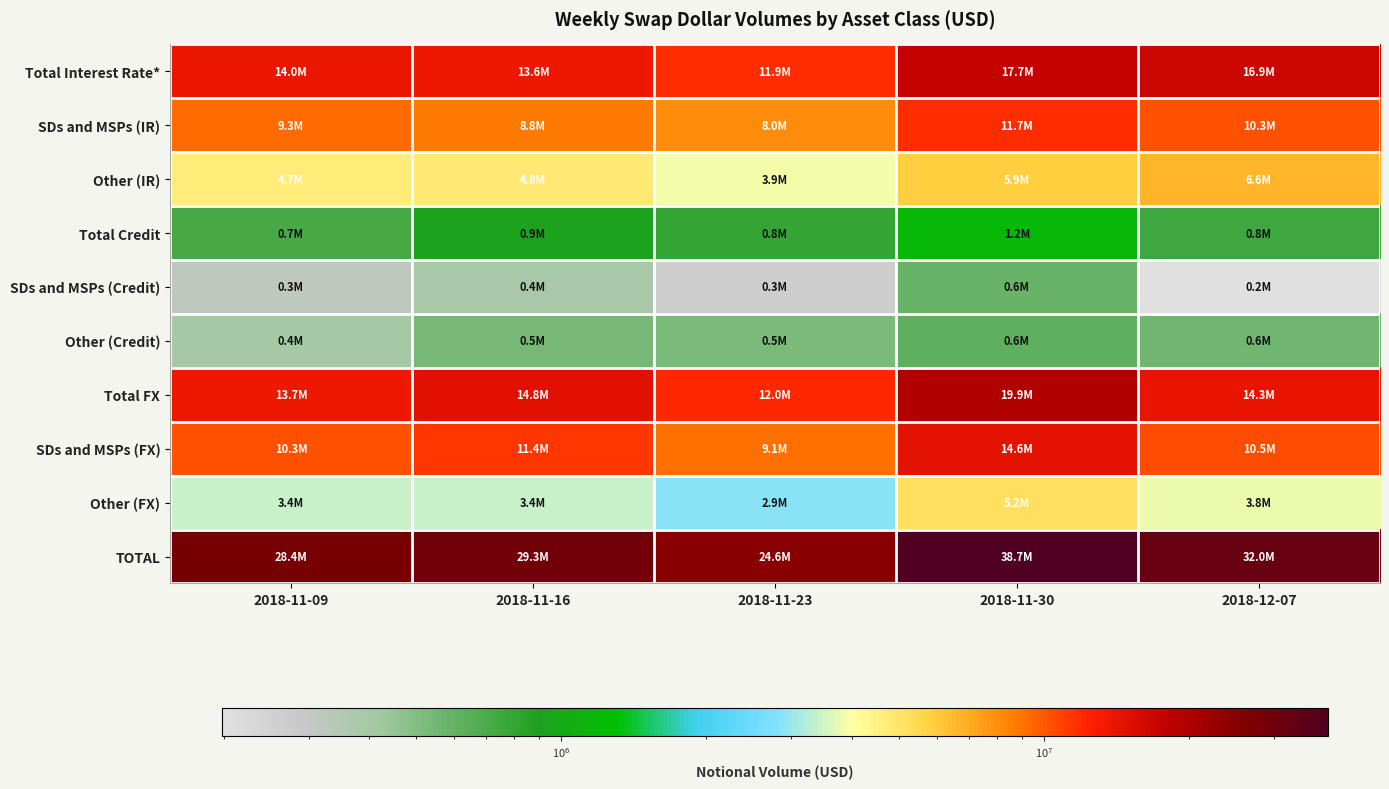

Reading left to right, what are all the values shown in this chart?

Total Interest Rate*: 2018-11-09=14004908	2018-11-16=13586892	2018-11-23=11860933	2018-11-30=17653328	2018-12-07=16901575
SDs and MSPs (IR): 2018-11-09=9292146	2018-11-16=8762603	2018-11-23=7988029	2018-11-30=11740963	2018-12-07=10294411
Other (IR): 2018-11-09=4712762	2018-11-16=4824289	2018-11-23=3872904	2018-11-30=5912365	2018-12-07=6607165
Total Credit: 2018-11-09=717431	2018-11-16=928046	2018-11-23=791560	2018-11-30=1213652	2018-12-07=757107
SDs and MSPs (Credit): 2018-11-09=316338	2018-11-16=385334	2018-11-23=266606	2018-11-30=588700	2018-12-07=198544
Other (Credit): 2018-11-09=401094	2018-11-16=542712	2018-11-23=524955	2018-11-30=624952	2018-12-07=558563
Total FX: 2018-11-09=13689123	2018-11-16=14825611	2018-11-23=11975071	2018-11-30=19872085	2018-12-07=14347236
SDs and MSPs (FX): 2018-11-09=10280071	2018-11-16=11375960	2018-11-23=9092616	2018-11-30=14630894	2018-12-07=10499603
Other (FX): 2018-11-09=3409052	2018-11-16=3449651	2018-11-23=2882455	2018-11-30=5241190	2018-12-07=3847633
TOTAL: 2018-11-09=28411463	2018-11-16=29340549	2018-11-23=24627564	2018-11-30=38739064	2018-12-07=32005918